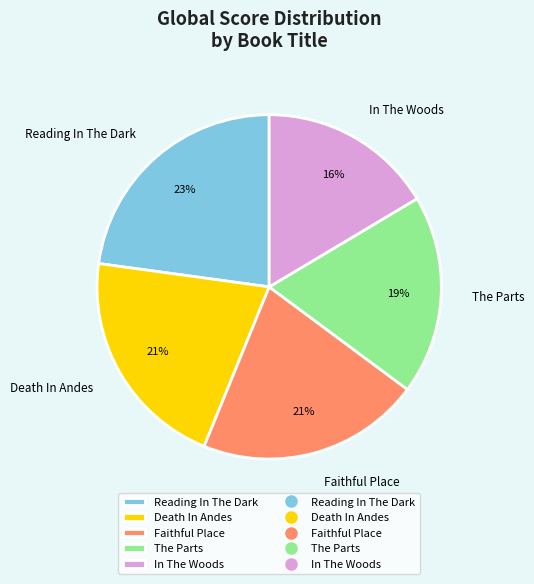

Is the sum of The Parts and Faithful Place greater than half?

No